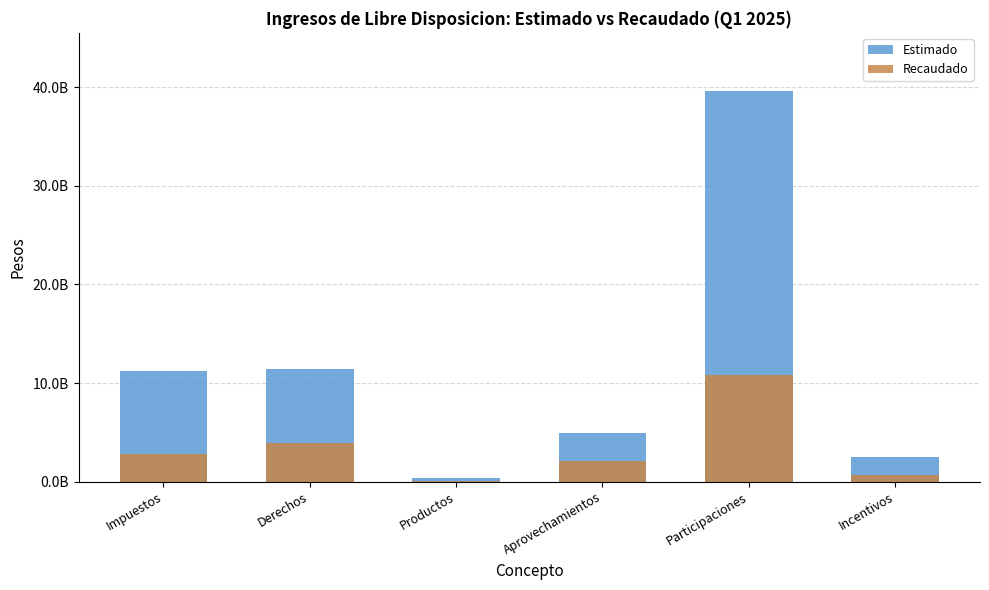

Is the value of Estimado at Derechos greater than the value of Recaudado at Productos?

Yes